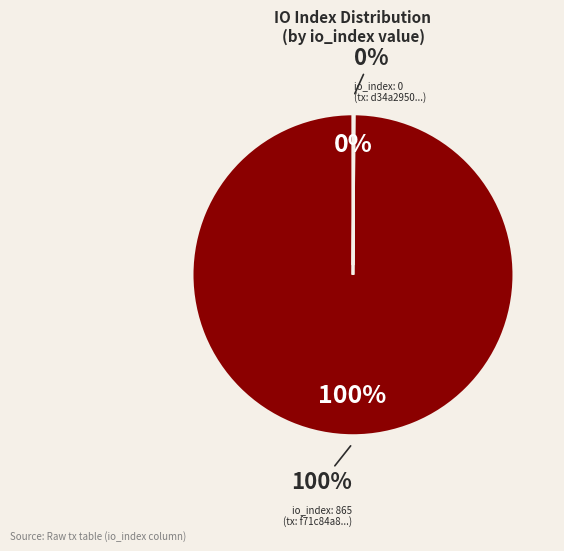

Combined, what portion of the pie is io_index=865 and io_index=0?

100.0%